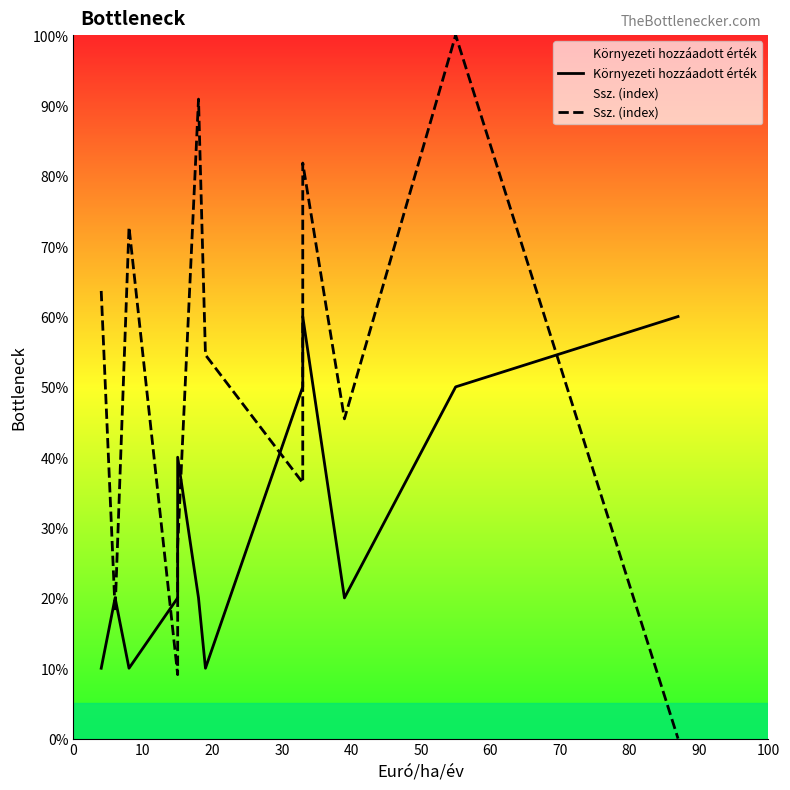

What position from the left is 100?

11